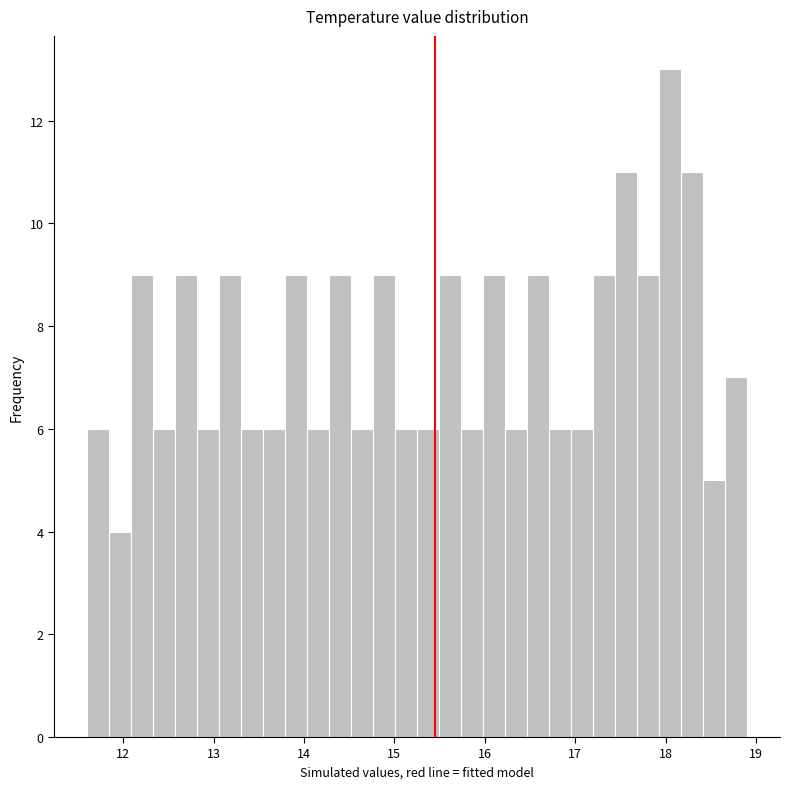

Around what value on the x-axis is the tallest bar? Give the approximate position of its centre, as read against the axis.

18.0